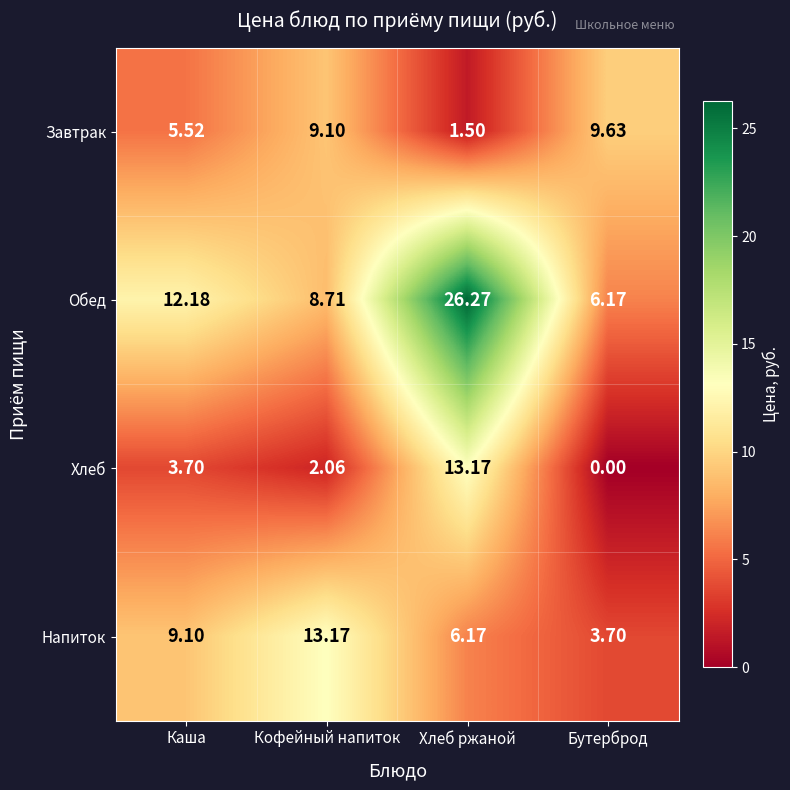

At Каша, list the series in order from smallest to largest.

Хлеб, Завтрак, Напиток, Обед